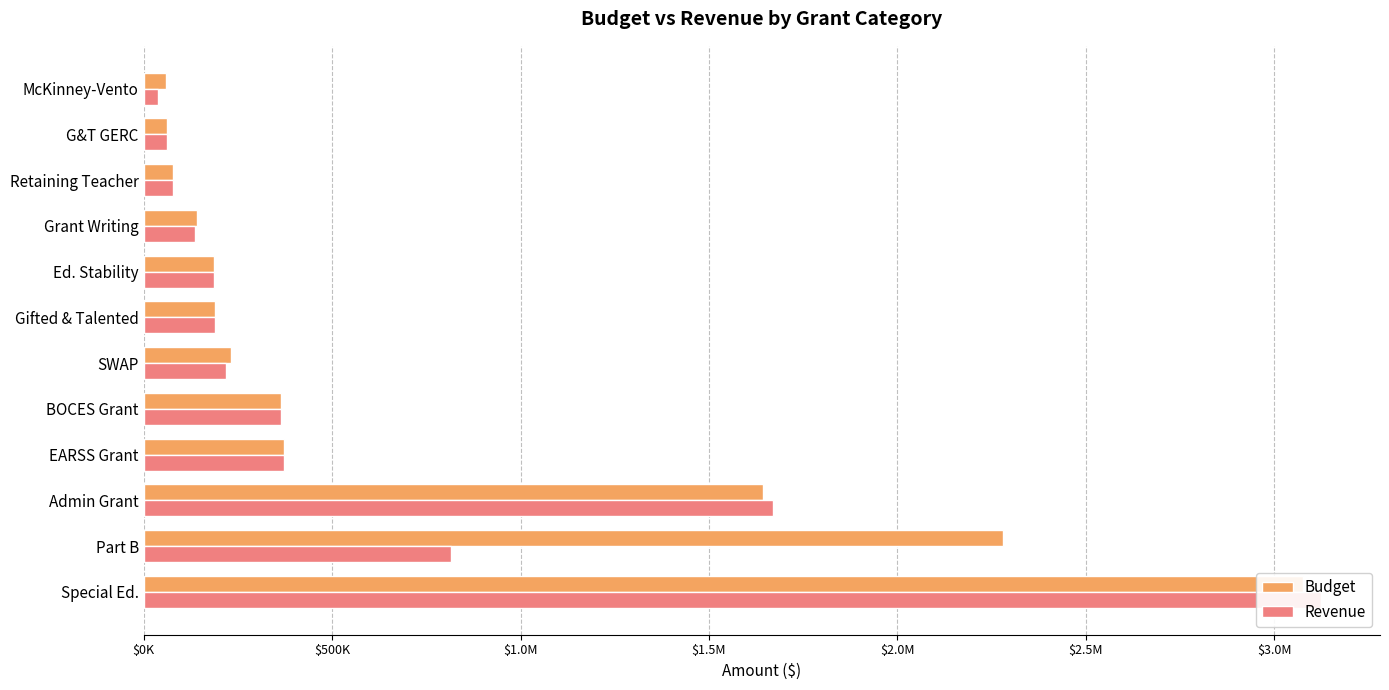

Is the value of Budget at SWAP greater than the value of Revenue at Grant Writing?

Yes